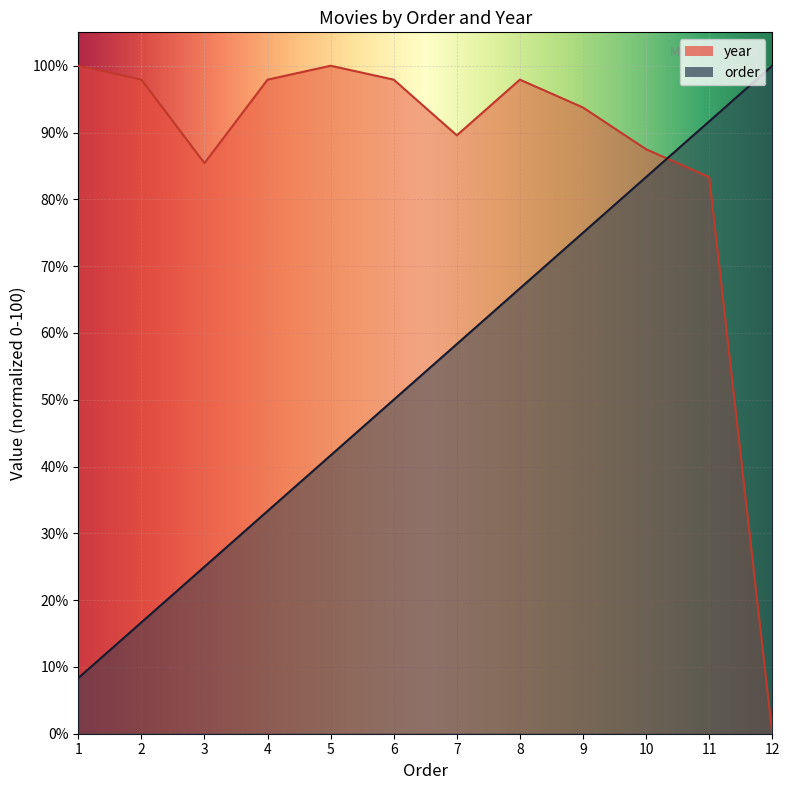

The year series shows 83.3 at 11. True or false?

True